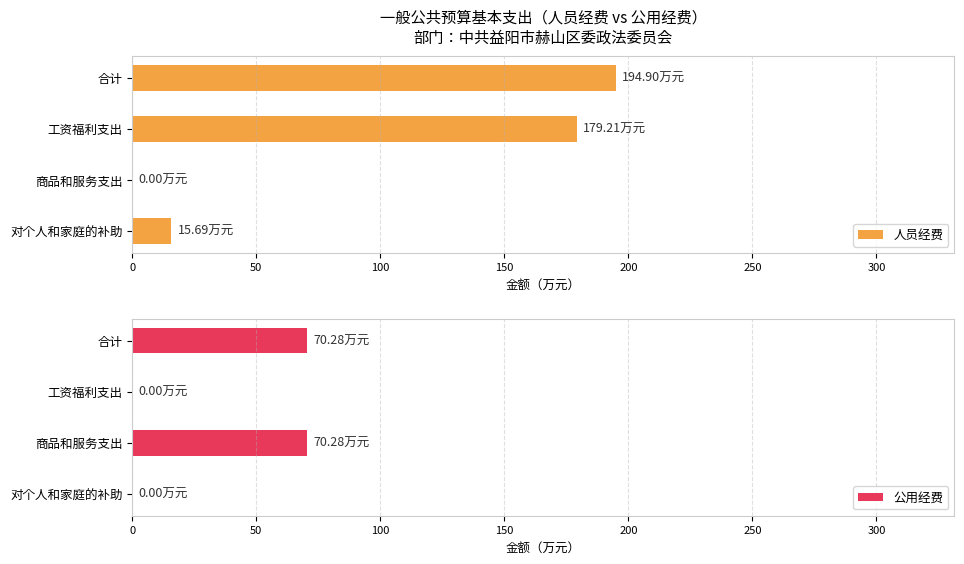

What is the difference between the second highest and second lowest values in the 人员经费 series?

163.5